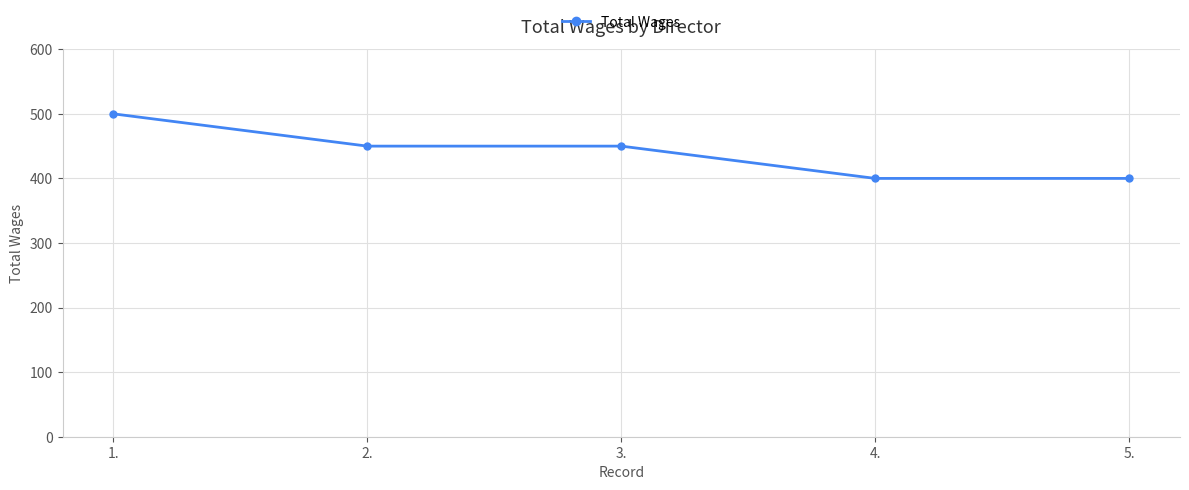

What position from the right is 3.?

3